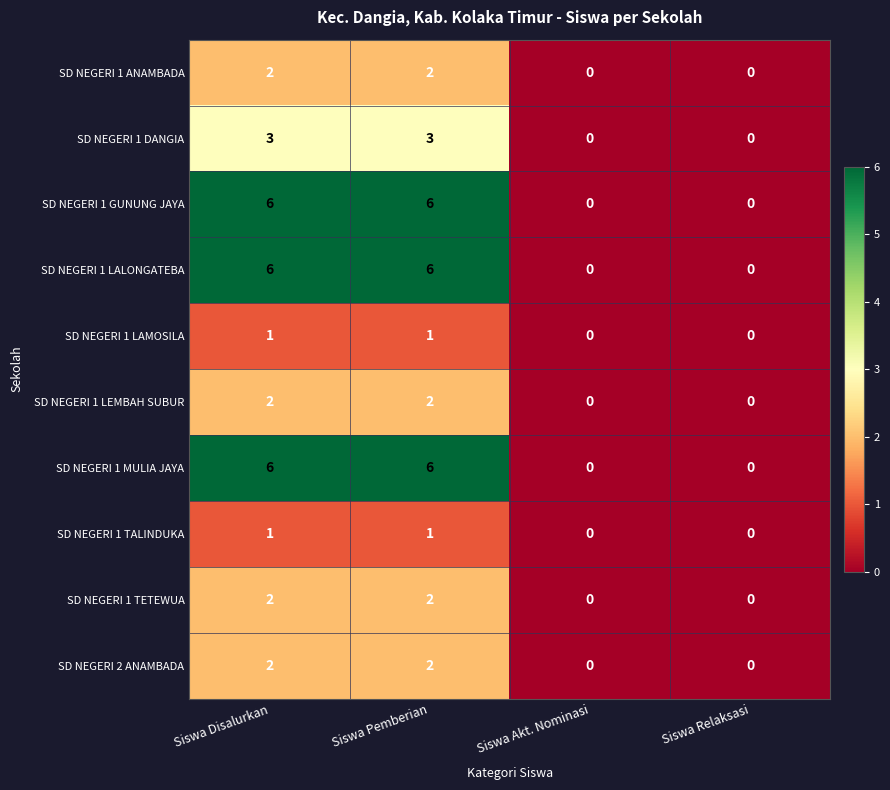

How many SD NEGERI 1 LEMBAH SUBUR values are between 0 and 2?

4